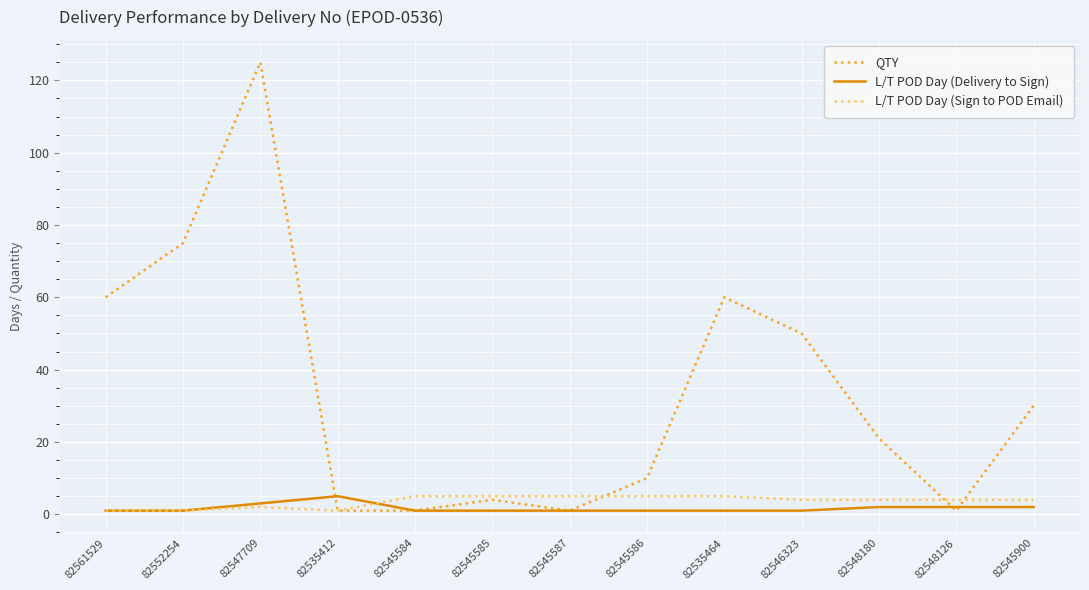

Which label corresponds to the largest value in the chart?

82547709